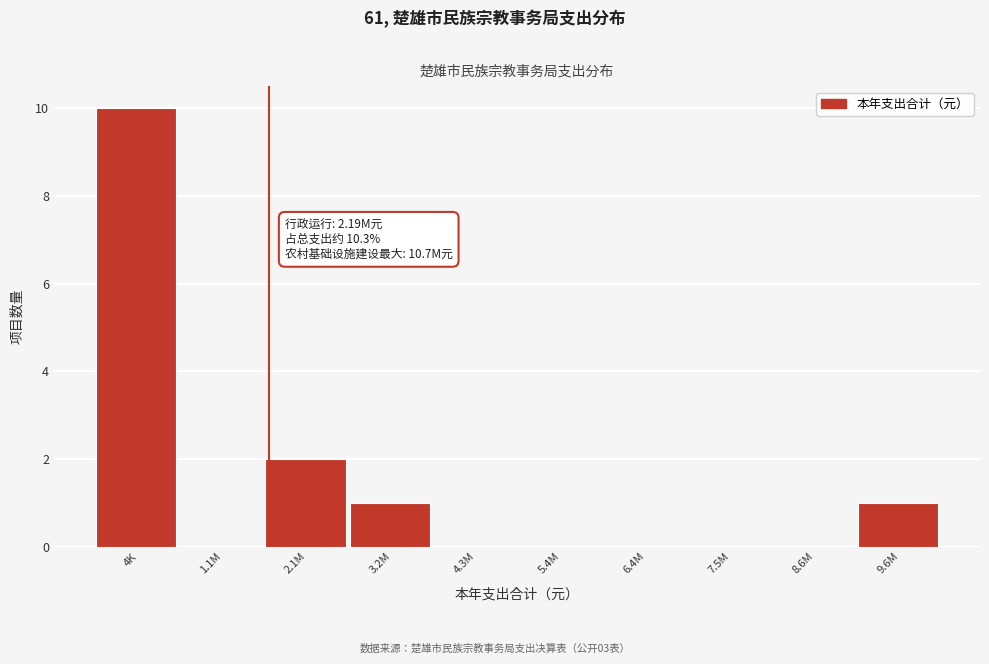

Reading right to left, extract all data points from this chart.

9.6M=1	8.6M=0	7.5M=0	6.4M=0	5.4M=0	4.3M=0	3.2M=1	2.1M=2	1.1M=0	4K=10